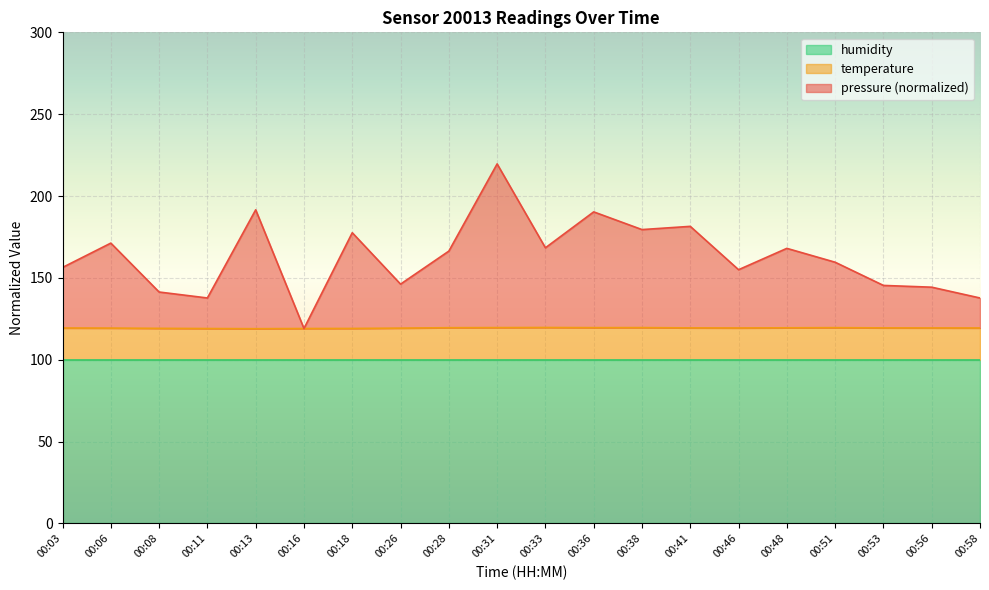

What is the total value across all series at 00:08?

141.4